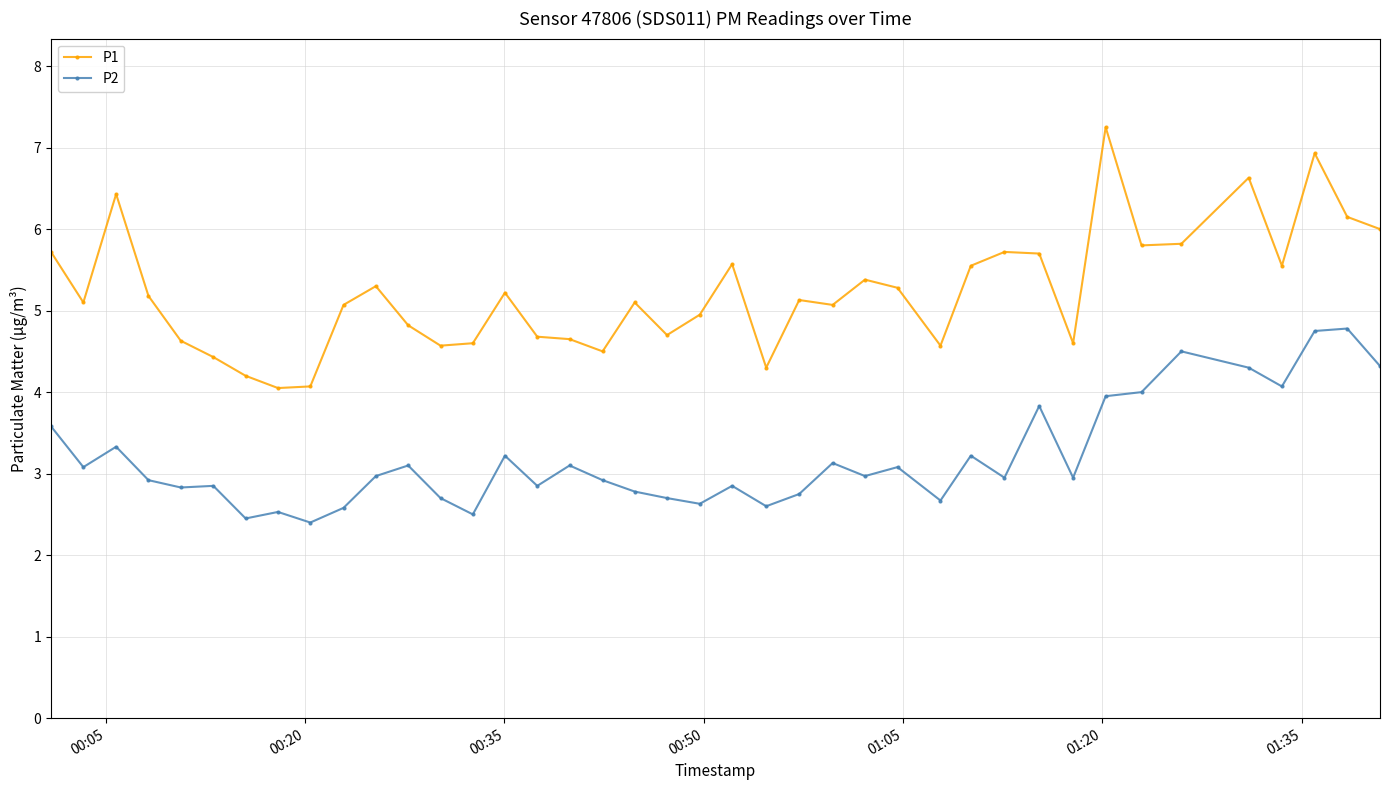

What is the difference between the maximum and second lowest values in the P1 series?

3.2